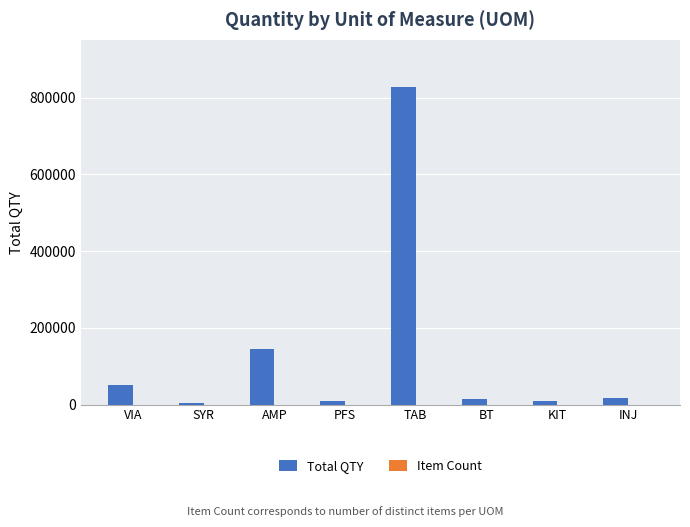

What is the average value of the Total QTY series?

134411